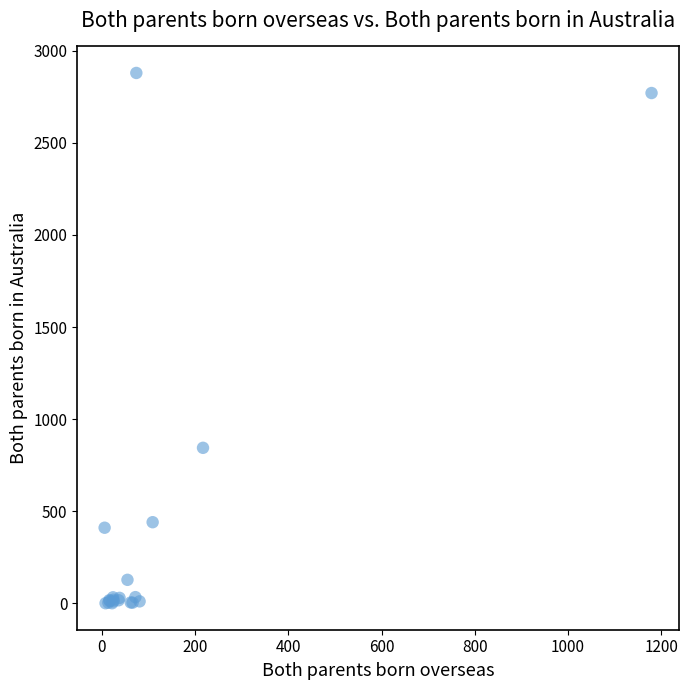

What Y value in the scatter plot is closest to 1440?

844